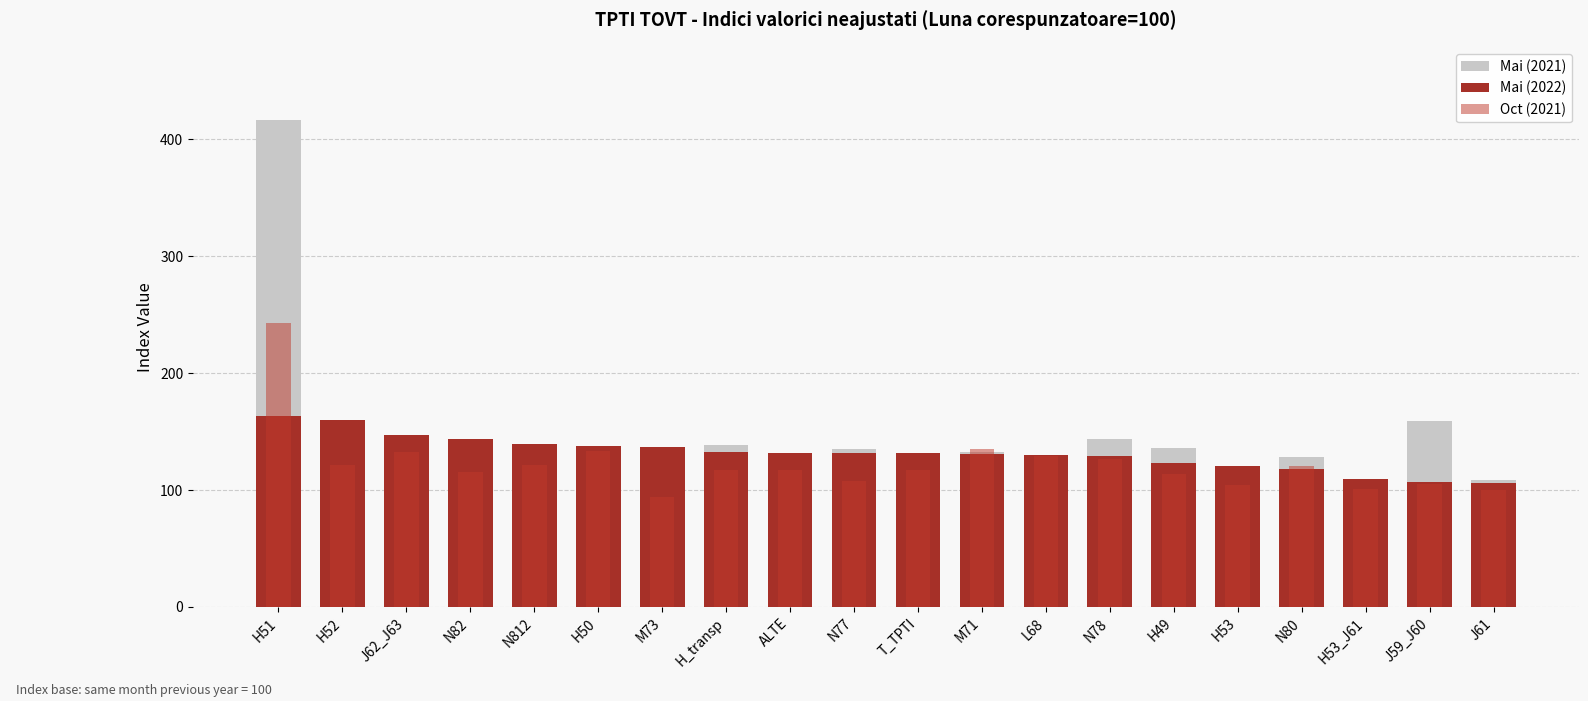

How many groups of bars are there?

20